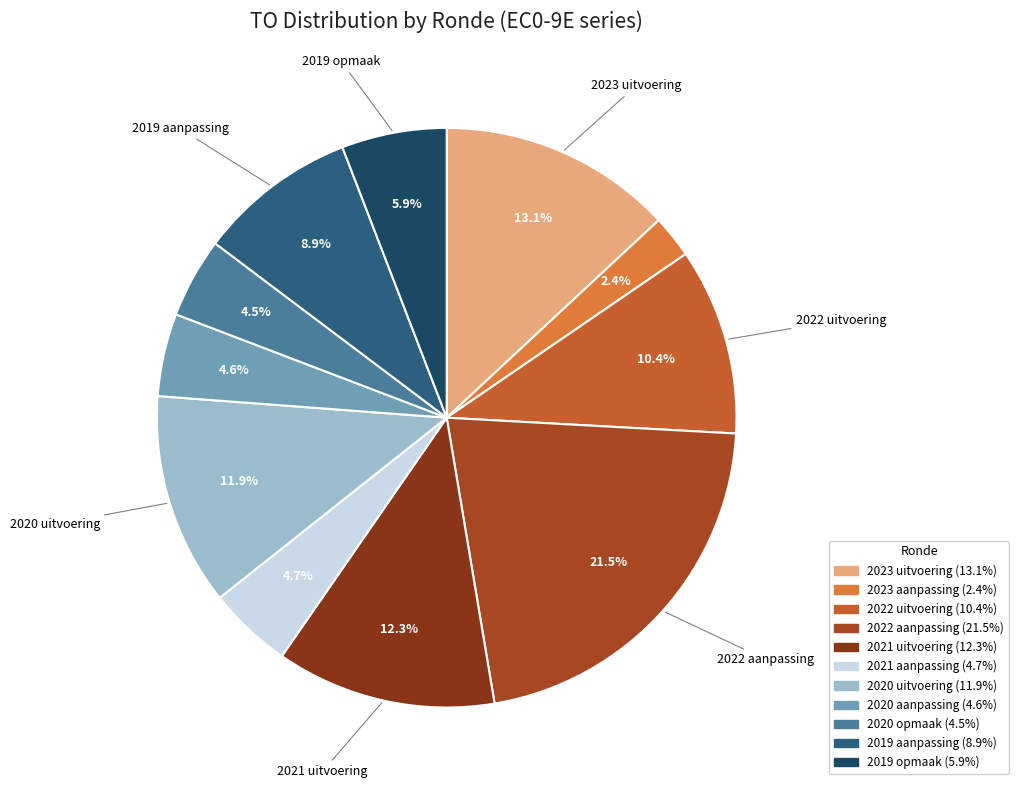

Which has a higher value, 2020 uitvoering or 2022 uitvoering?

2020 uitvoering